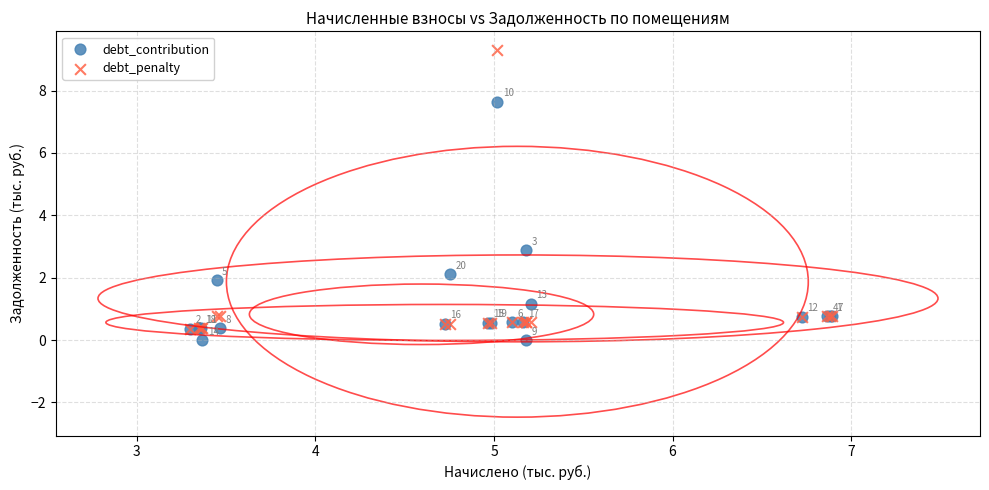

In the debt_contribution series, what Y value is closest to 3?

2.9